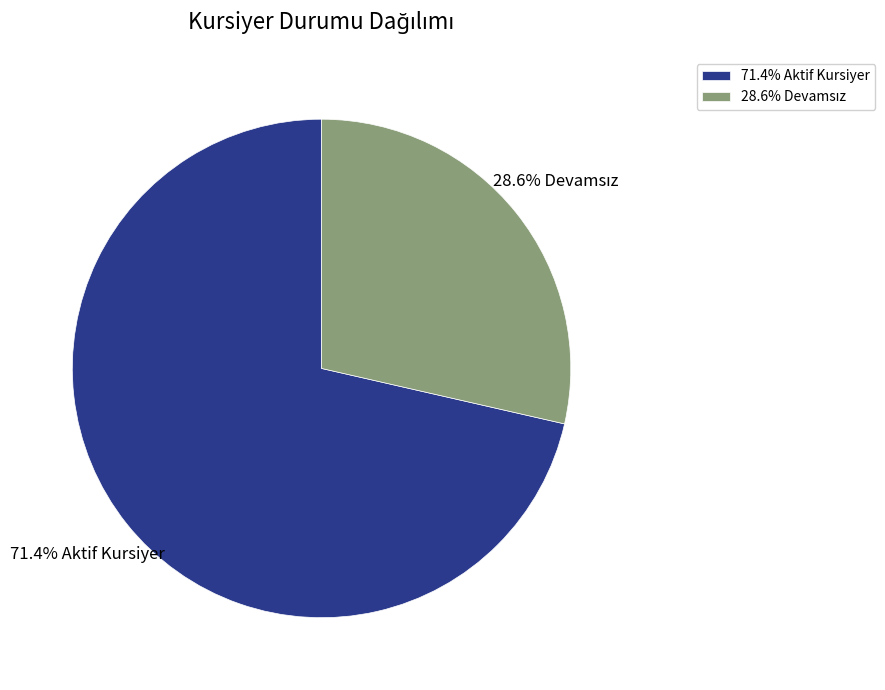

Which slice is the largest?

71.4% Aktif Kursiyer